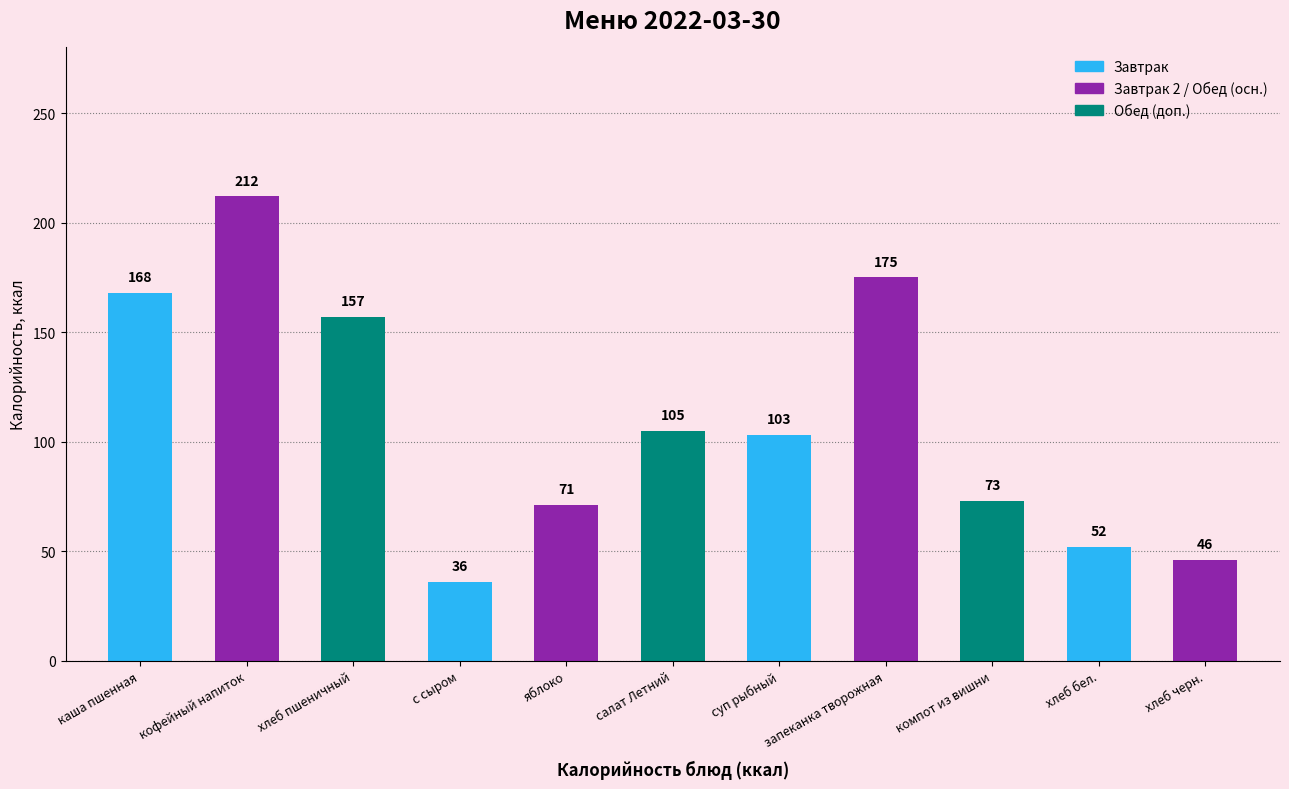

List the labels in order of value, smallest first.

с сыром, хлеб черн., хлеб бел., яблоко, компот из вишни, суп рыбный, салат Летний, хлеб пшеничный, каша пшенная, запеканка творожная, кофейный напиток